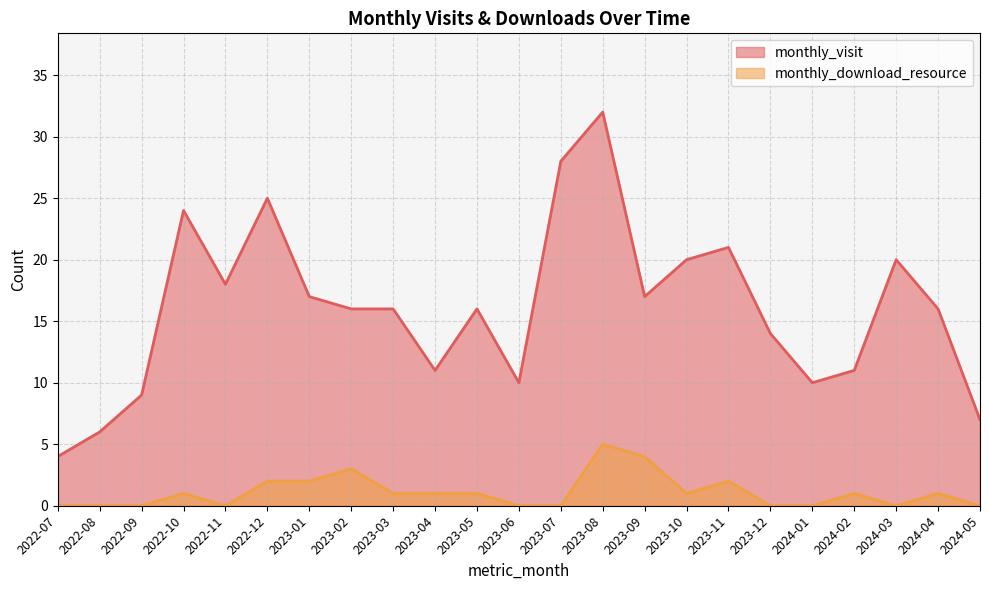

How many monthly_download_resource values are between 0 and 2?

20